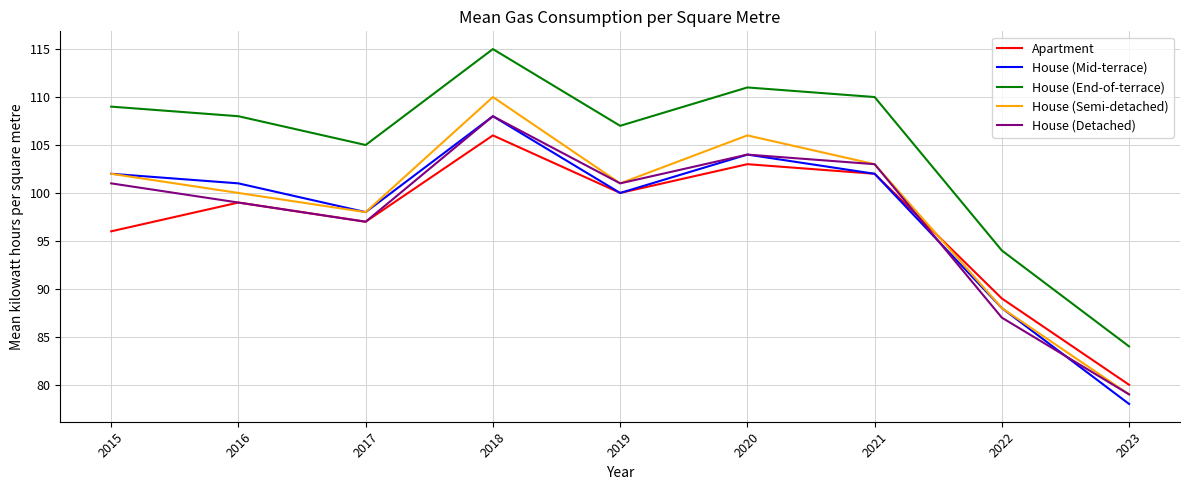

Which label corresponds to the smallest value in the chart?

2023